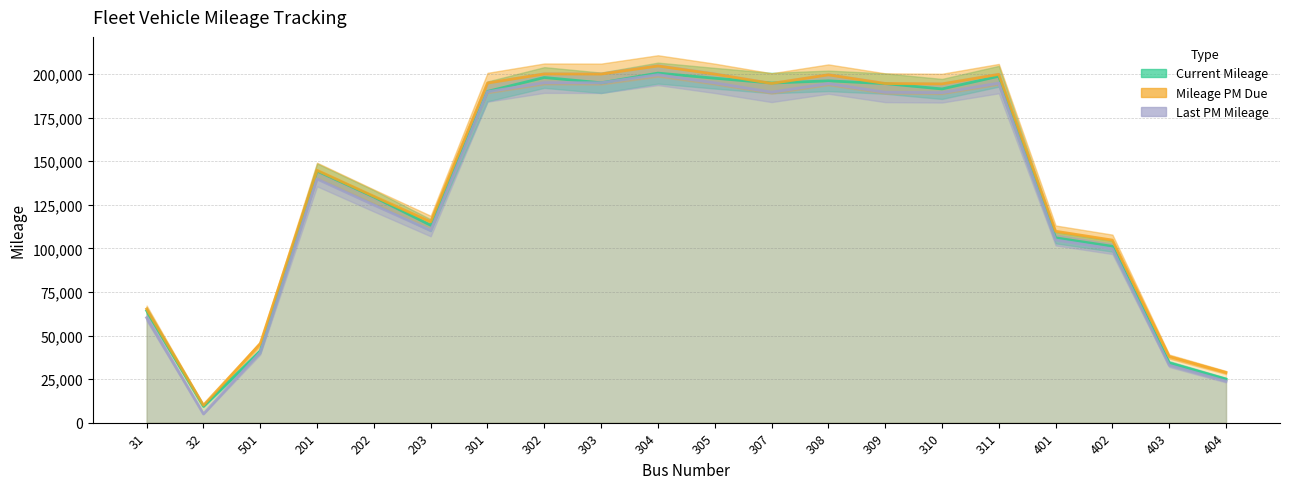

True or false: Current Mileage and Last PM Mileage intersect in this chart.

False